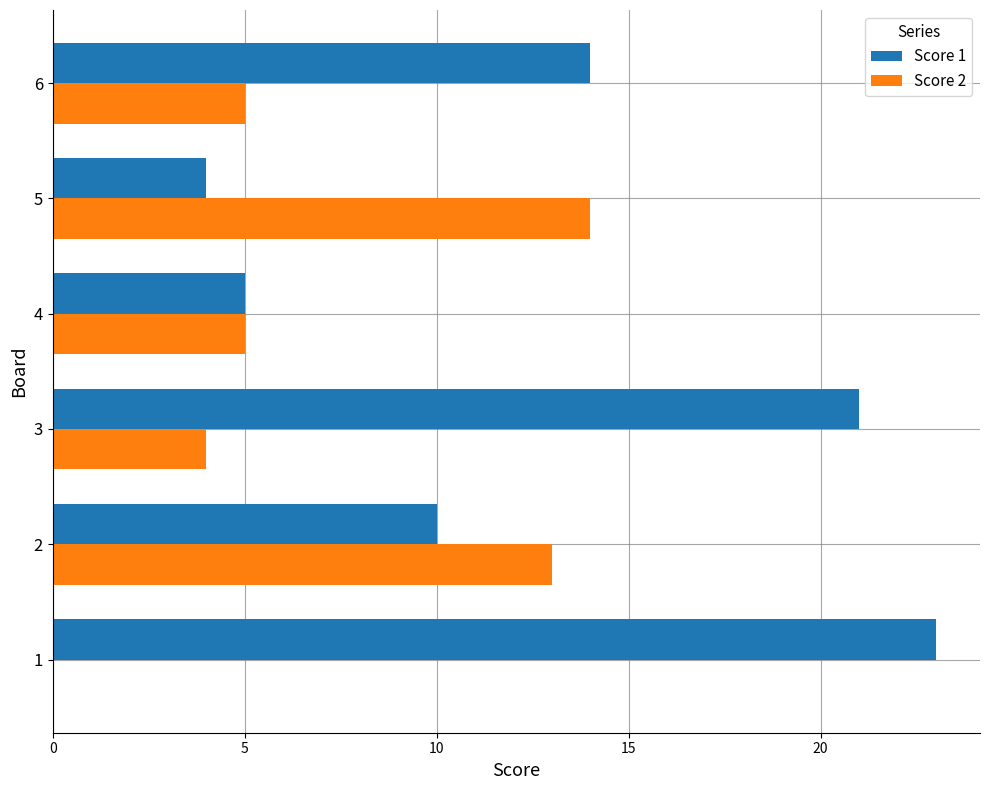

What is the total value across all series at 6?

19